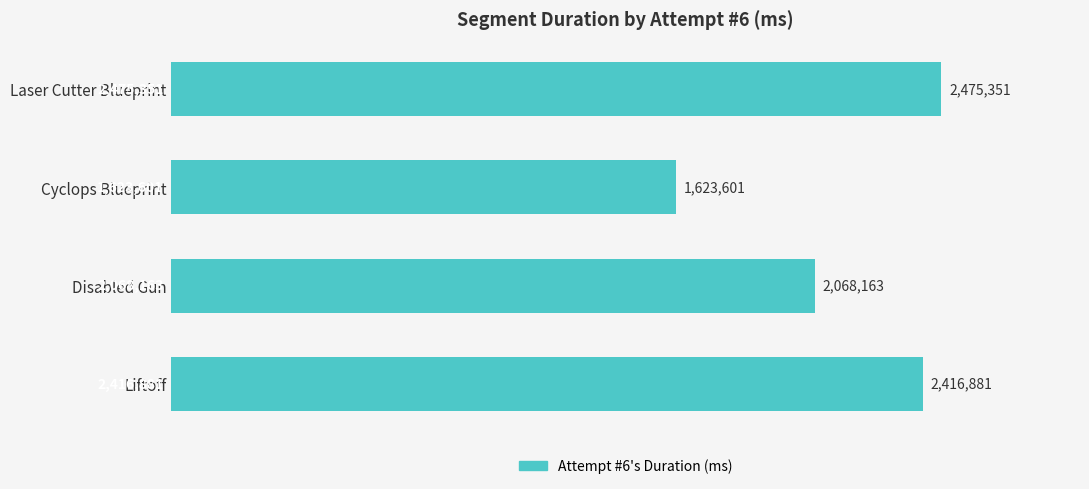

List the labels in order of value, largest first.

Laser Cutter Blueprint, Liftoff, Disabled Gun, Cyclops Blueprint